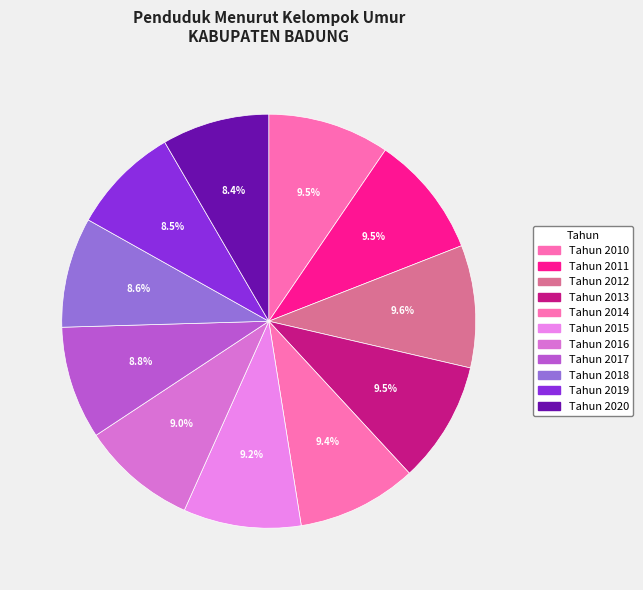

What is the largest slice in the pie chart?

Tahun 2012